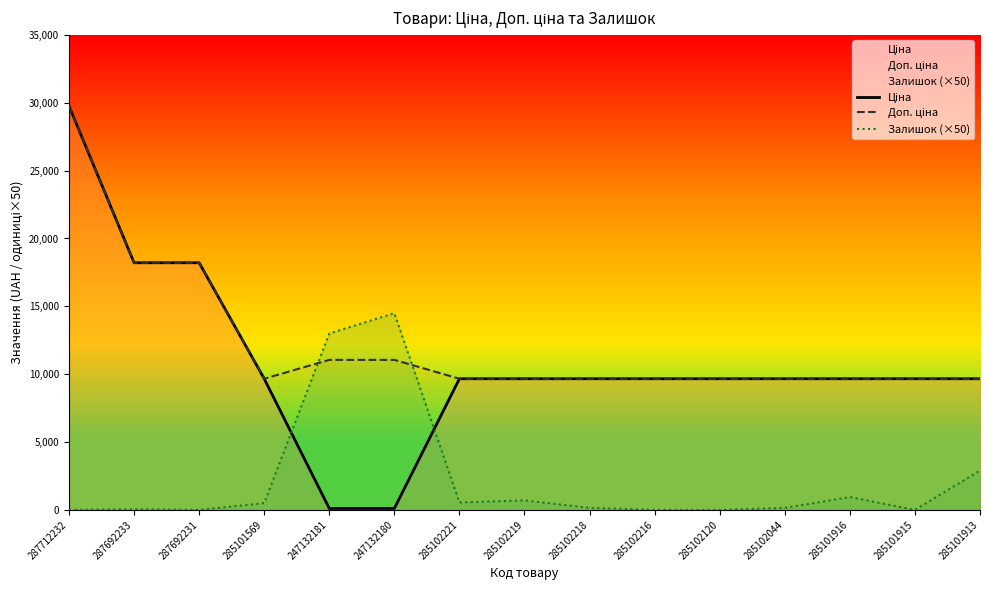

What is the spread (max minus min) of values at 285102120?

9664.7